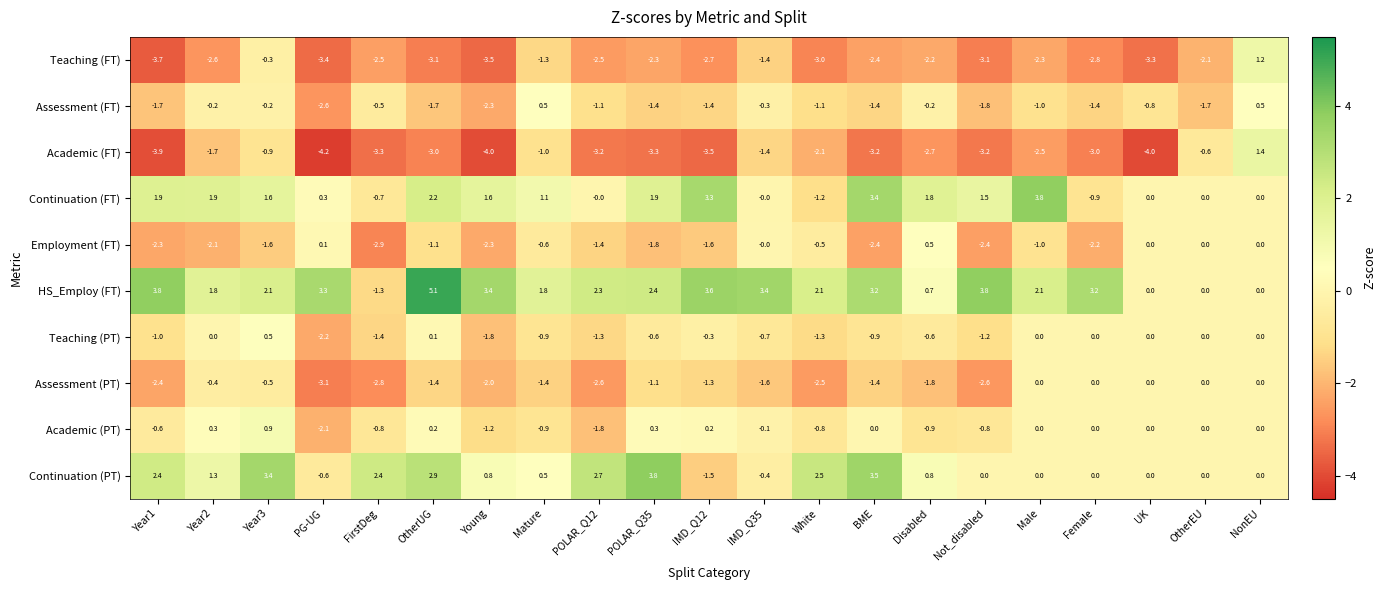

Which series has the largest total across all categories?

HS_Employ (FT)